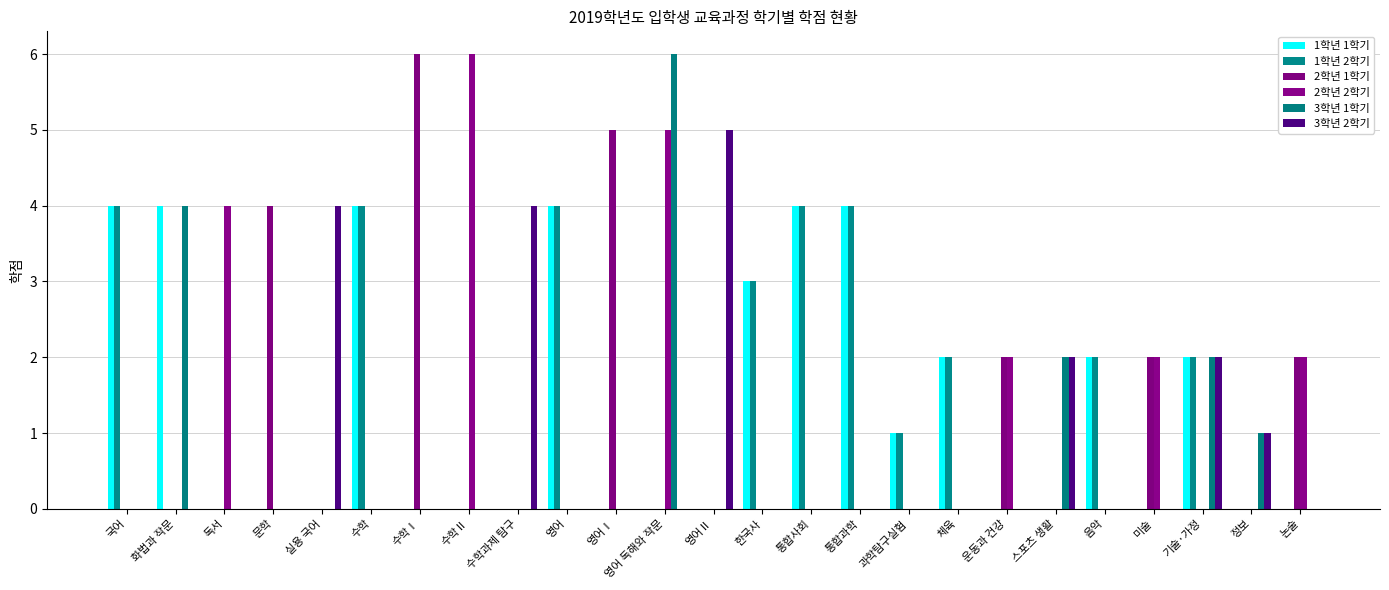

Which category has the lowest value in the 2학년 1학기 series?

국어